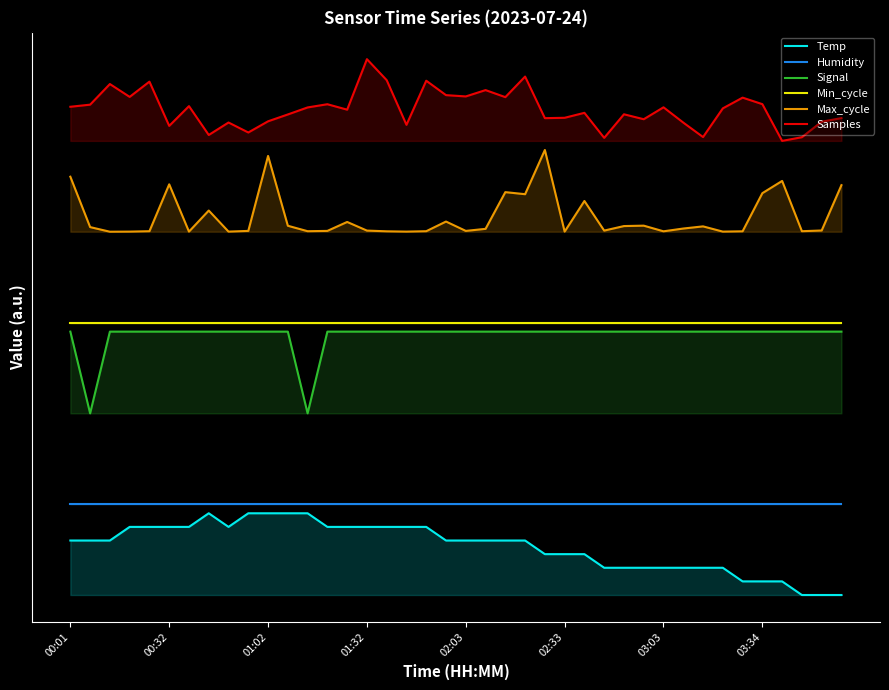

What is the average value of the Signal series?

0.6